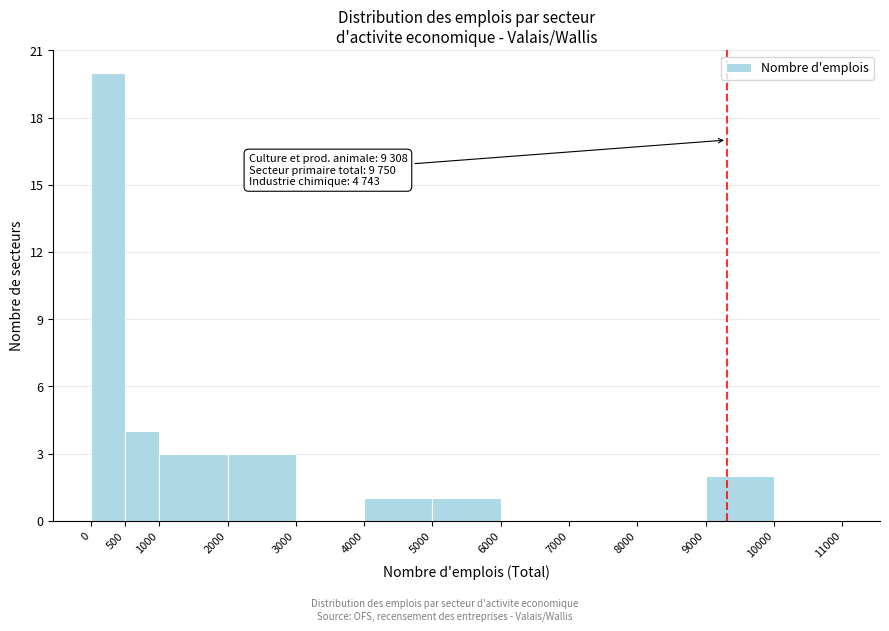

Over which range of the x-axis is the bar tallest?

0 to 500